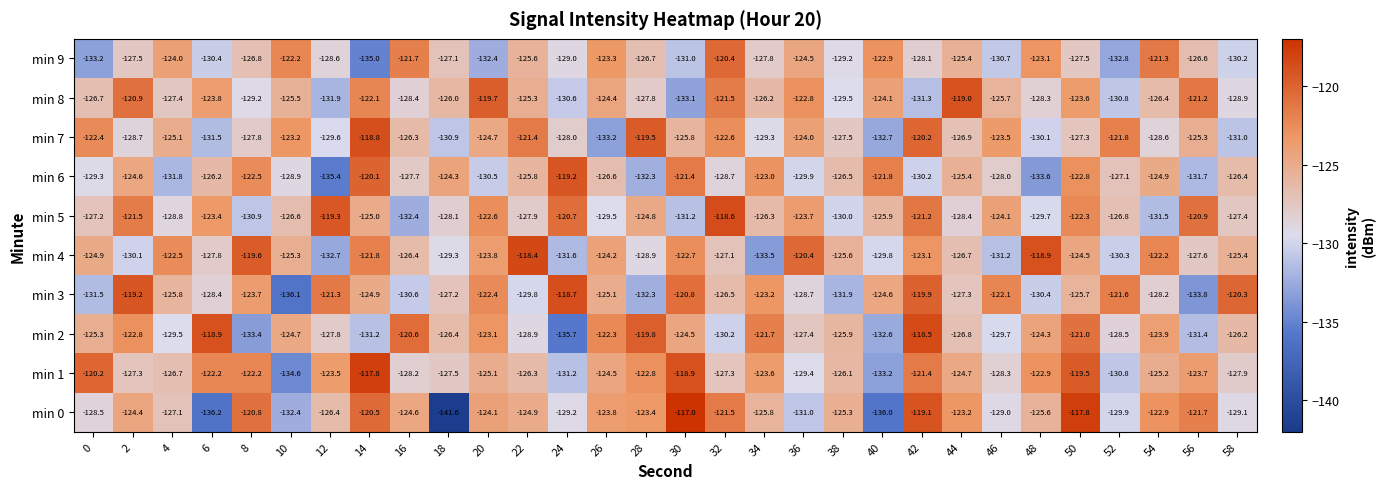

What is the highest value of the min 6 series?

-119.2